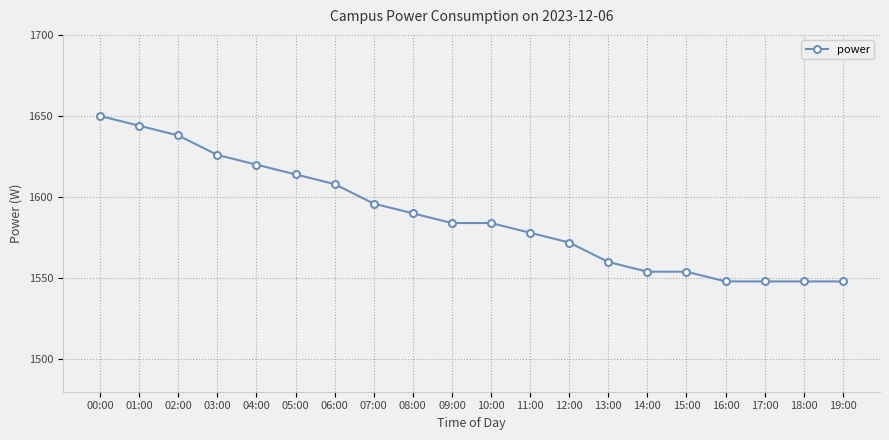

Reading left to right, extract all data points from this chart.

1650	1644	1638	1626	1620	1614	1608	1596	1590	1584	1584	1578	1572	1560	1554	1554	1548	1548	1548	1548